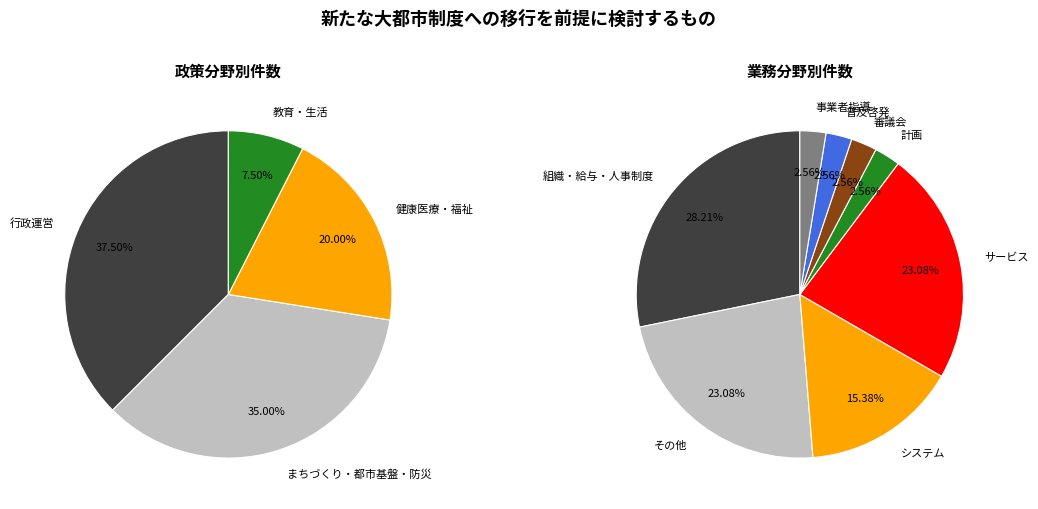

What is the change in value from まちづくり・都市基盤・防災 to 教育・生活?

-11